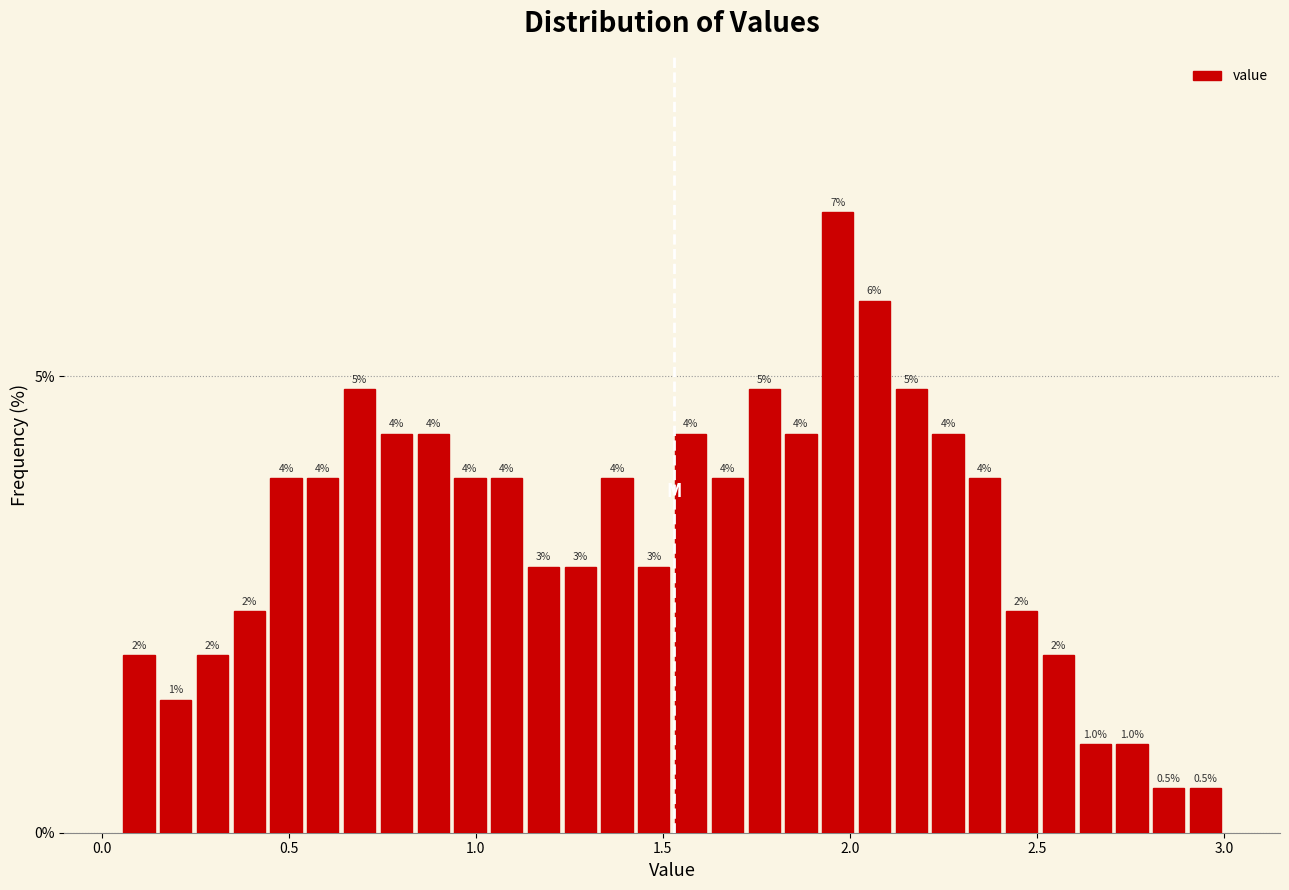

Read against the x-axis, roughly where is the centre of the tallest bar?

1.95